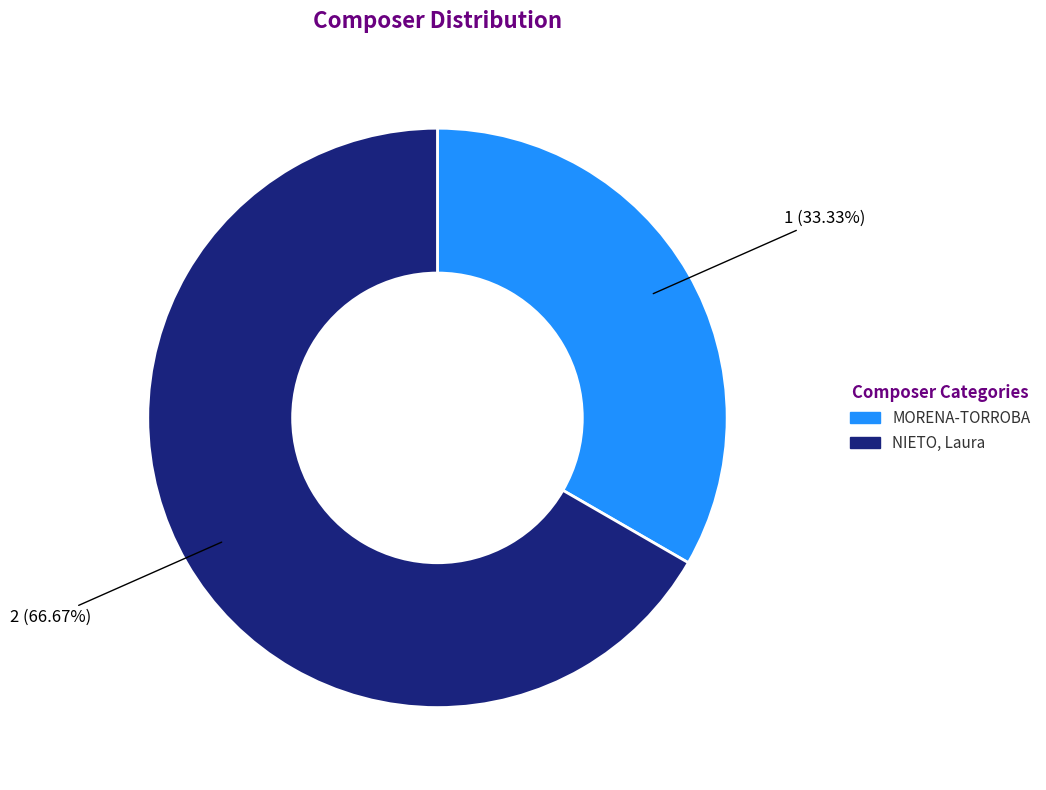

What is the largest slice in the pie chart?

NIETO, Laura